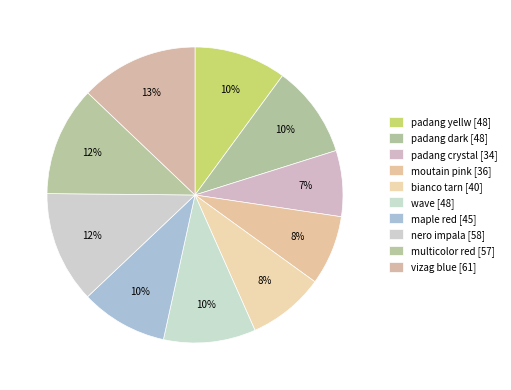

True or false: padang crystal accounts for 7% of the total.

True